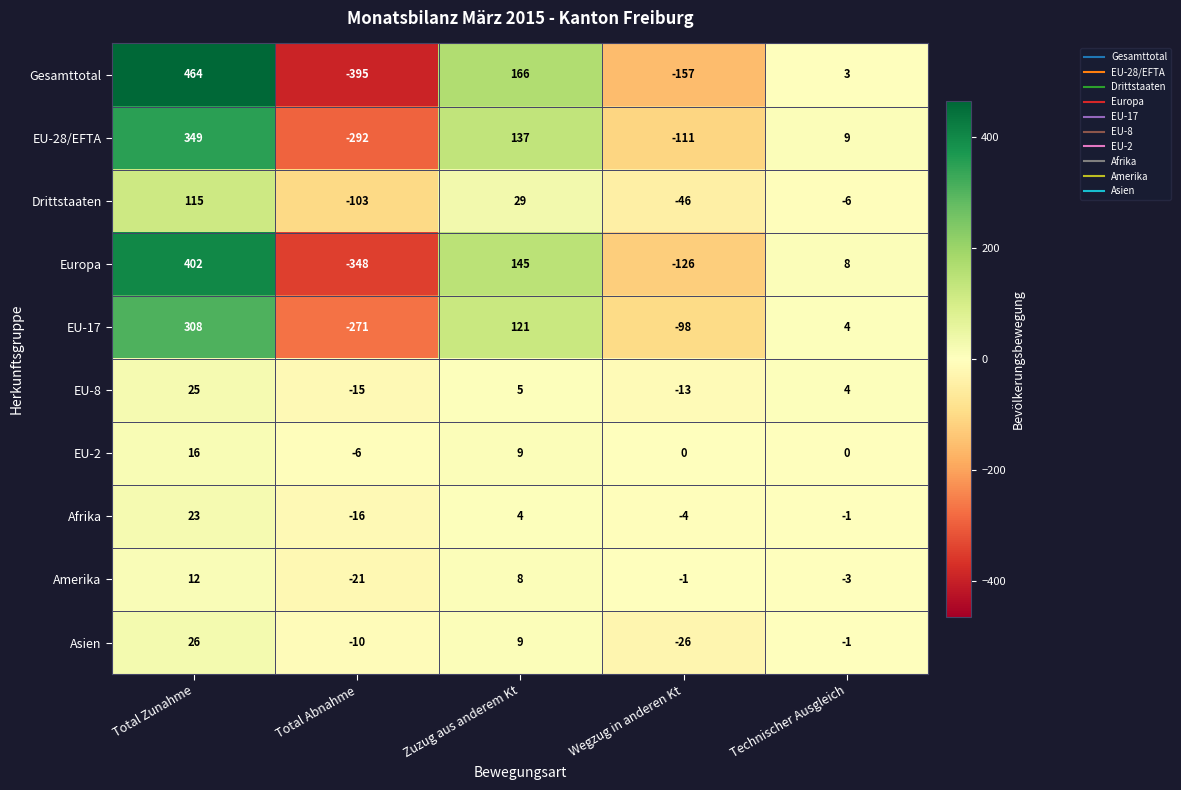

Which series has the largest range (max minus min)?

Gesamttotal